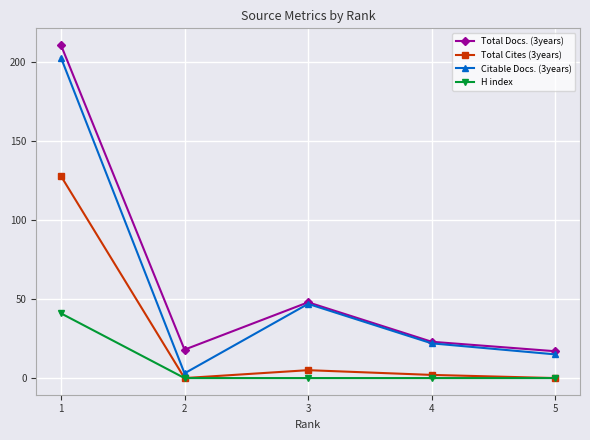

List the series in order of their peak value, highest first.

Total Docs. (3years), Citable Docs. (3years), Total Cites (3years), H index